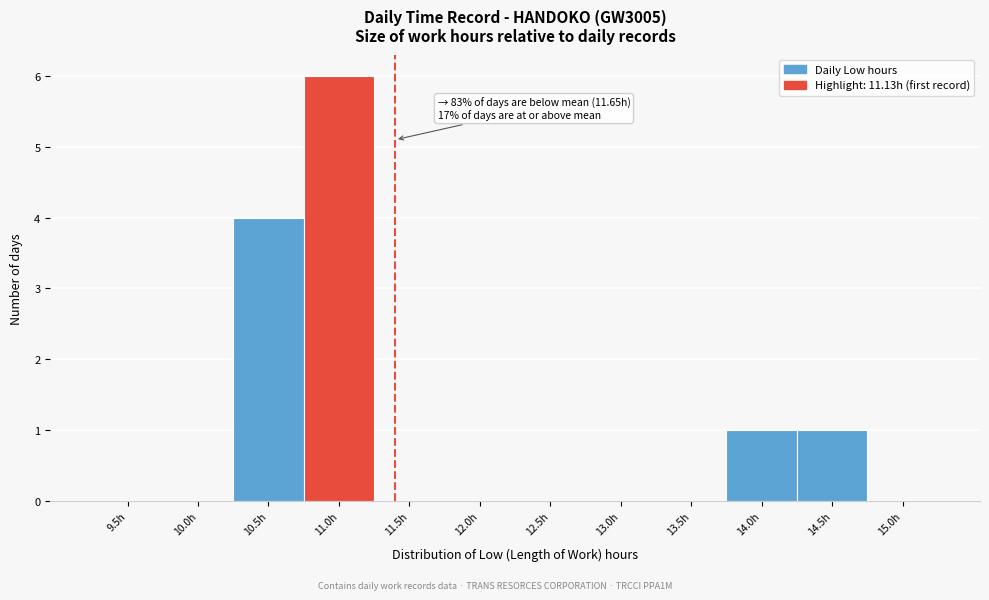

Reading left to right, extract all data points from this chart.

9.5h=0	10.0h=0	10.5h=4	11.0h=6	11.5h=0	12.0h=0	12.5h=0	13.0h=0	13.5h=0	14.0h=1	14.5h=1	15.0h=0